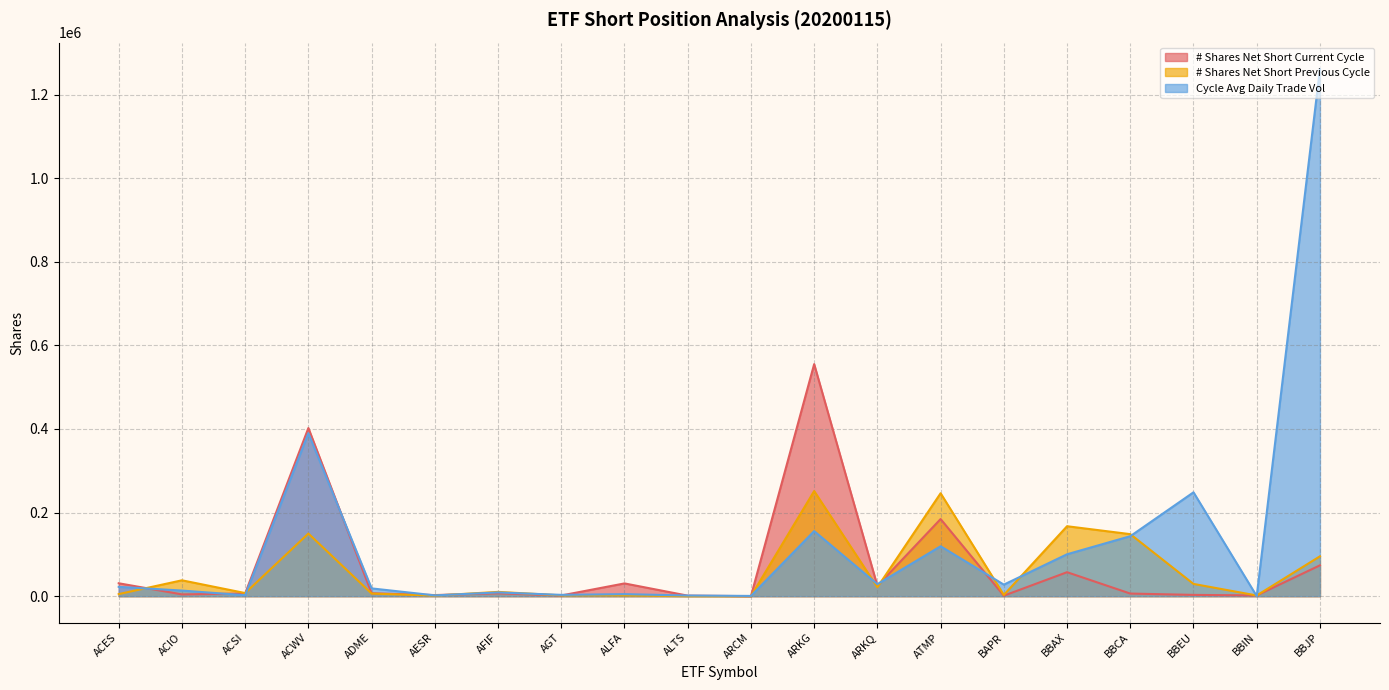

Is it true that Cycle Avg Daily Trade Vol equals 49345 at BAPR?

False